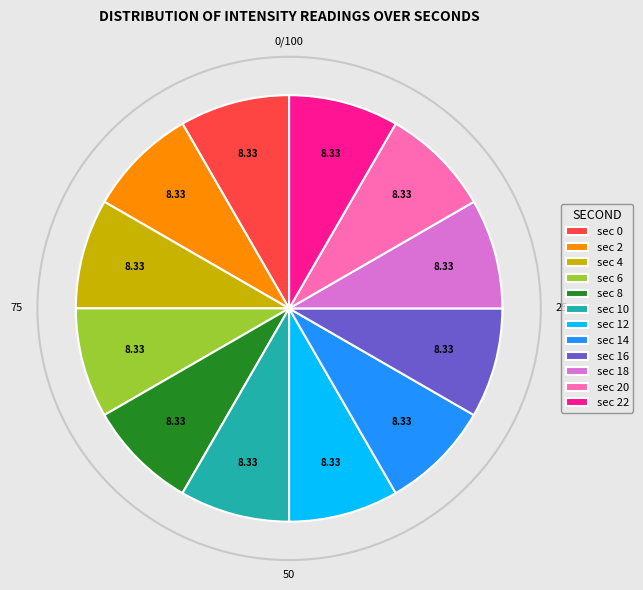

Is there a majority slice in this chart?

No